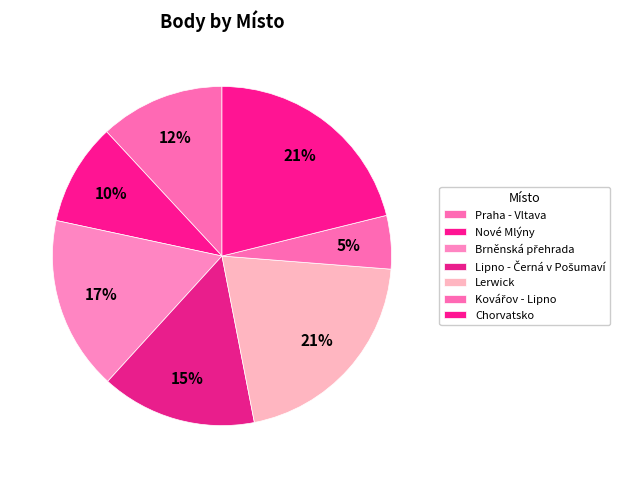

How many slices are in this pie chart?

7